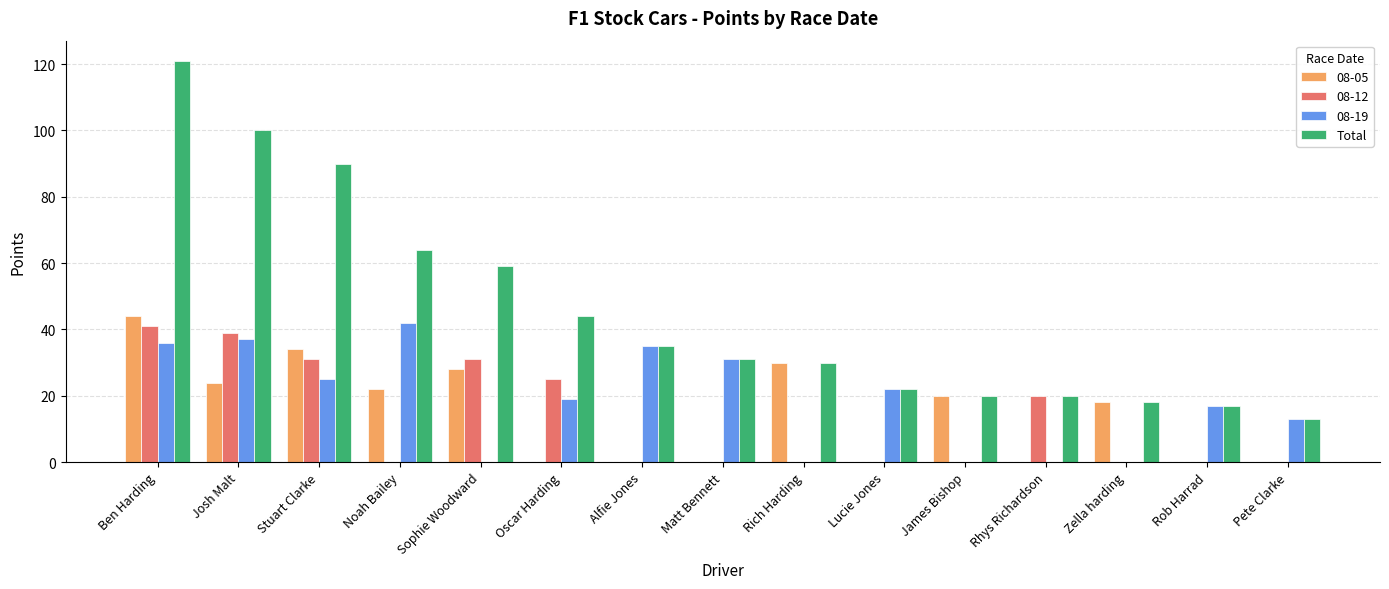

Which series changed the most between Noah Bailey and Pete Clarke?

Total